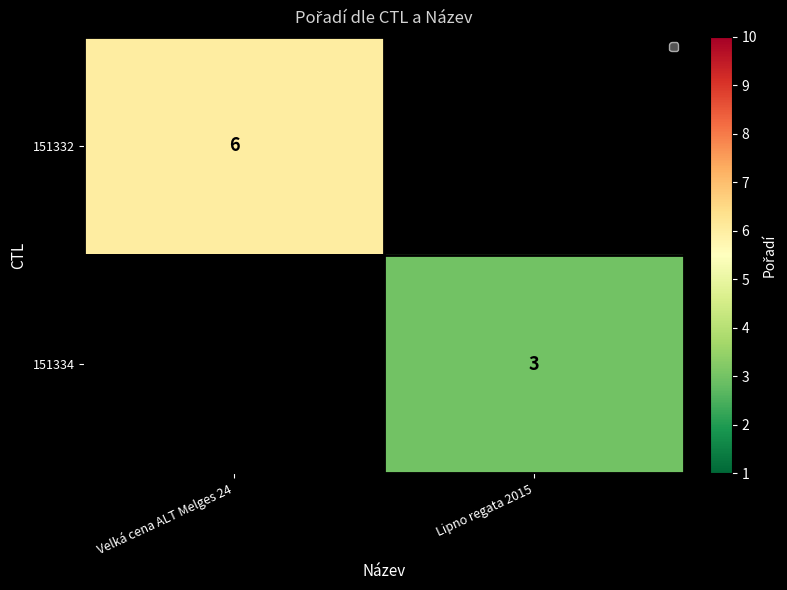

Is the value of 151332 at Velká cena ALT Melges 24 greater than the value of 151334 at Lipno regata 2015?

Yes